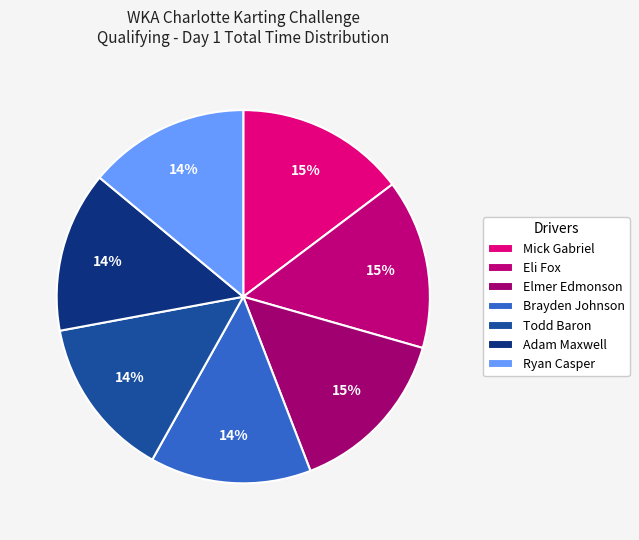

How many slices are in this pie chart?

7